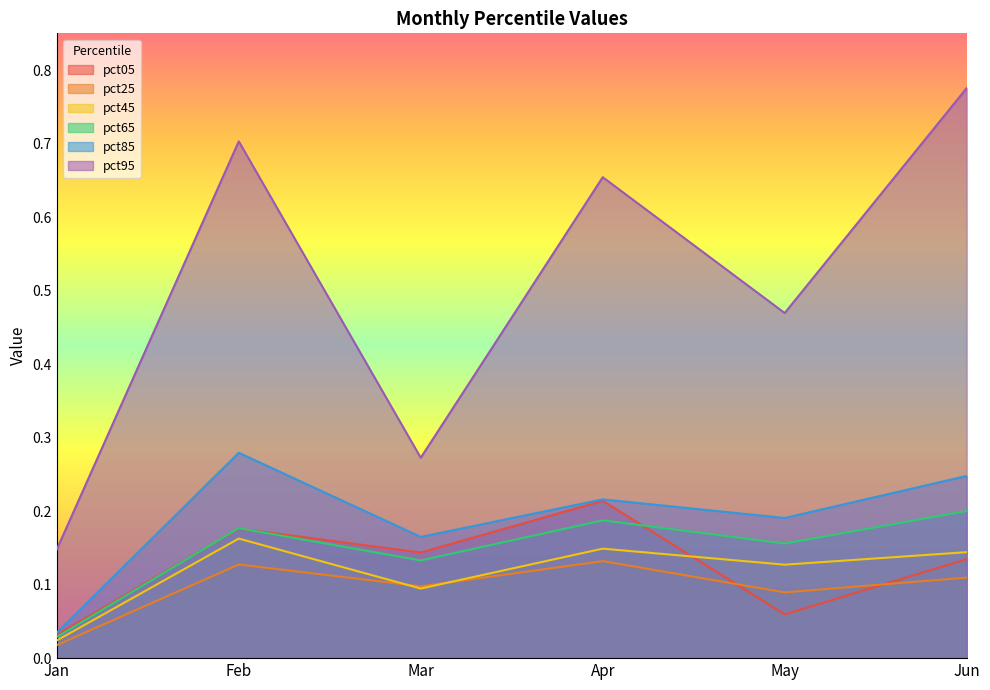

In pct65, how many points are lower than both neighbors (excluding endpoints)?

2